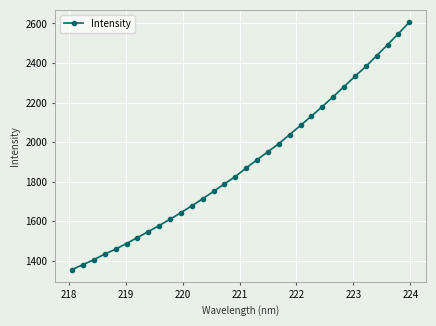

What is the sum of all values?

60625.3